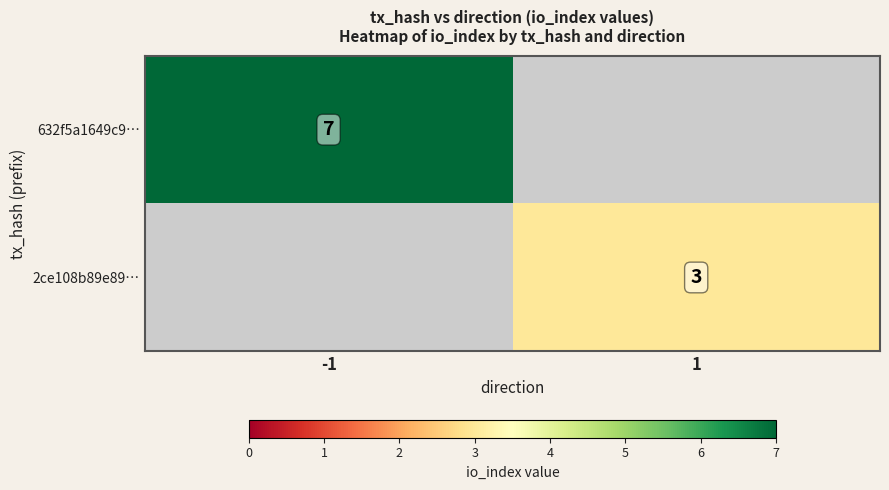

The value of 2ce108b89e89… at 1 is 1. True or false?

False